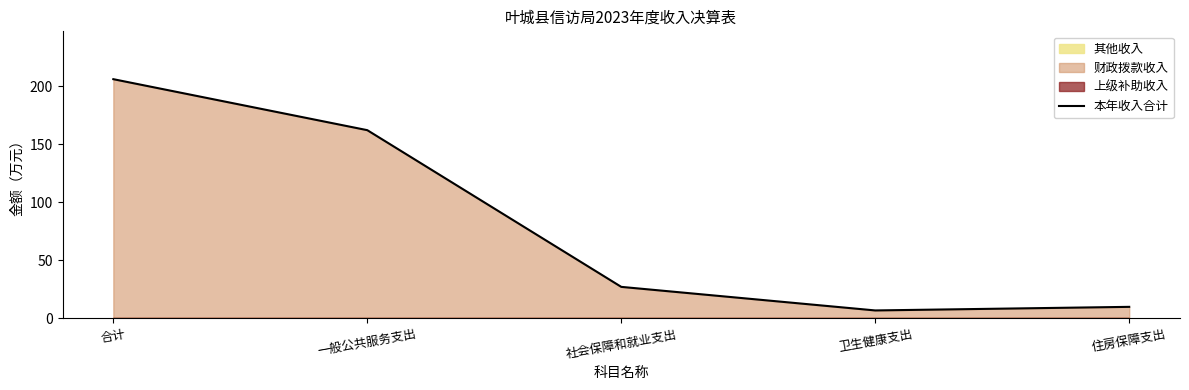

Which category has the highest value in the 本年收入合计 series?

合计